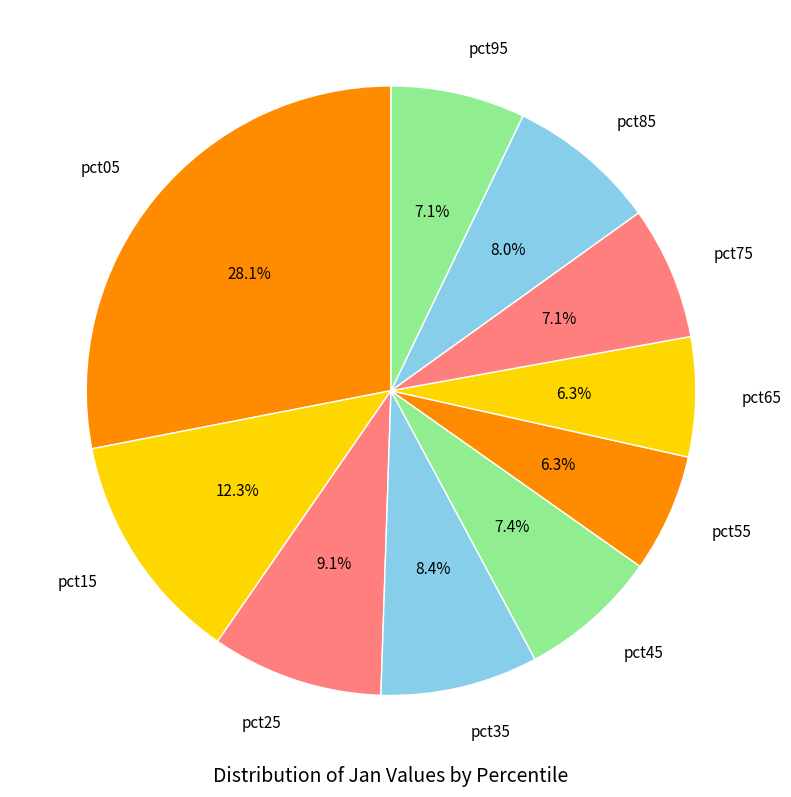

What is the largest slice in the pie chart?

pct05